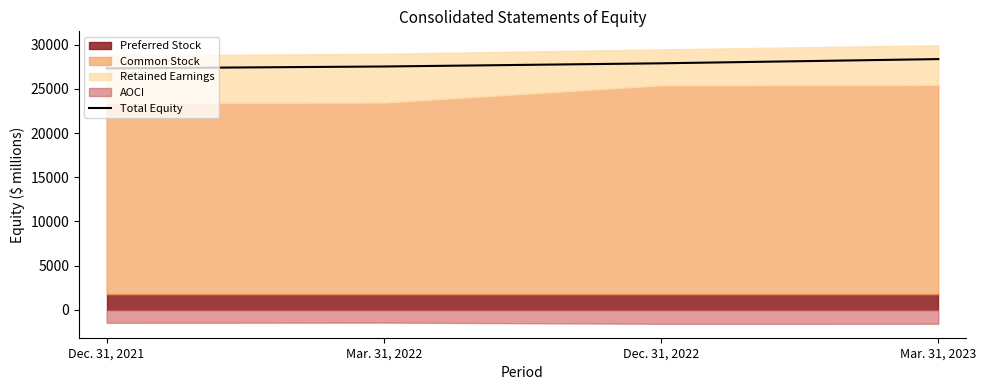

Reading left to right, extract all data points from this chart.

Dec. 31, 2021=27308	Mar. 31, 2022=27520	Dec. 31, 2022=27881	Mar. 31, 2023=28356